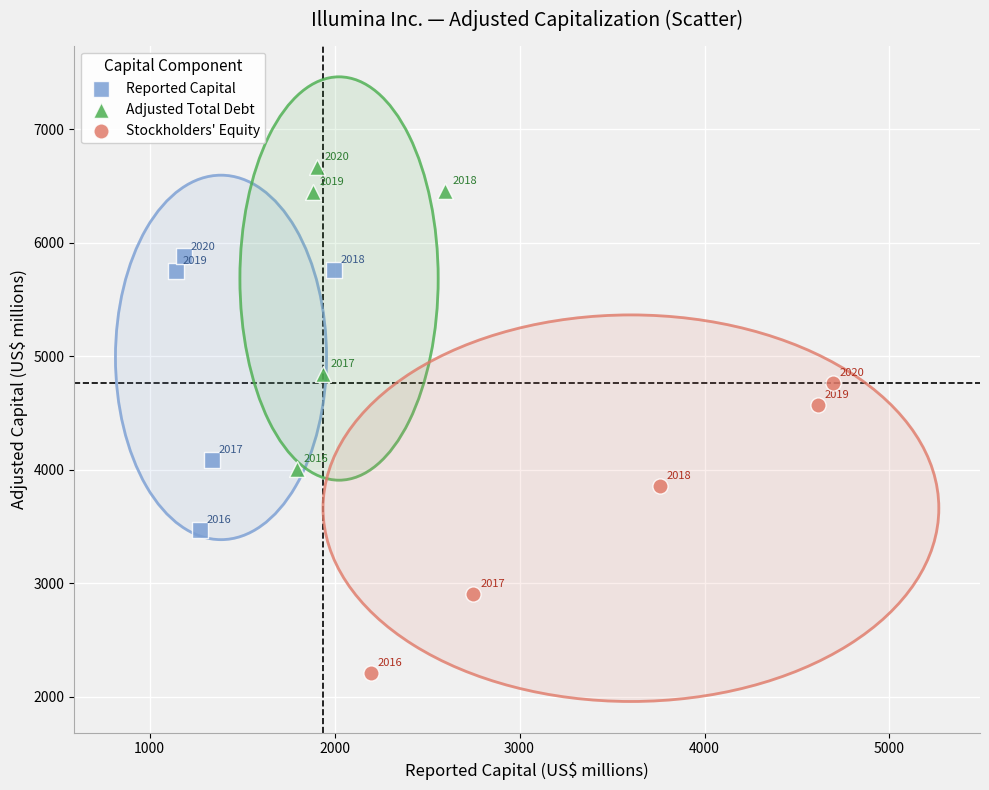

Which series contains the lowest Y value?

Stockholders' Equity